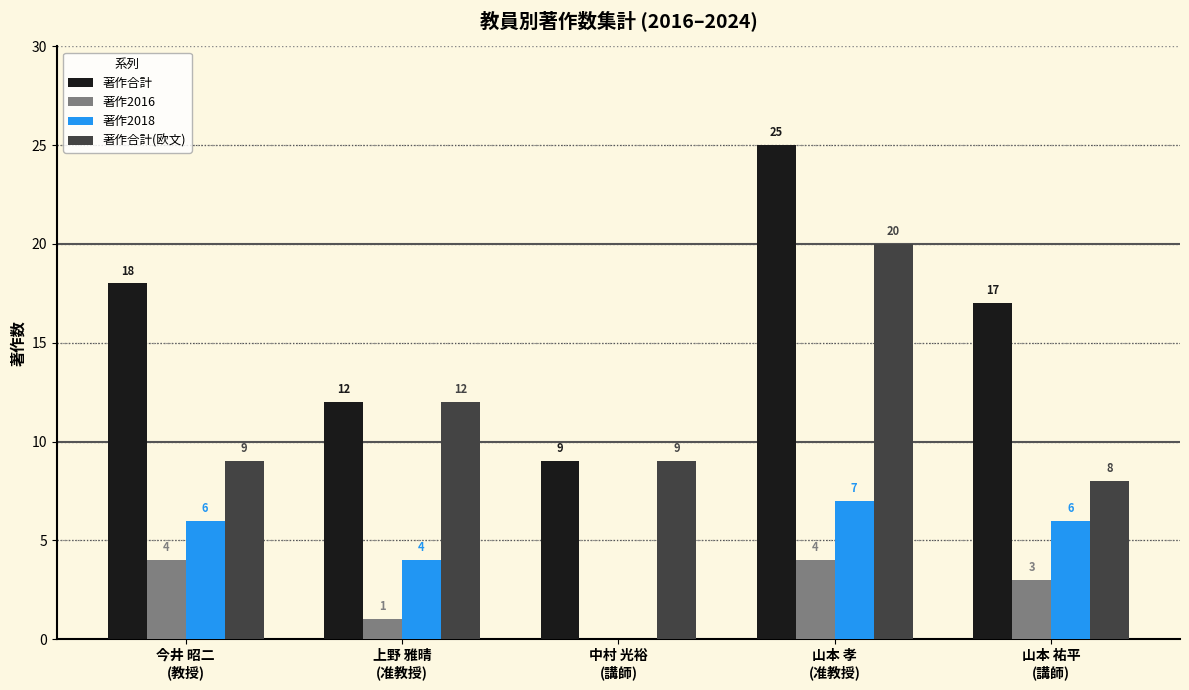

How many categories are shown in the chart?

5